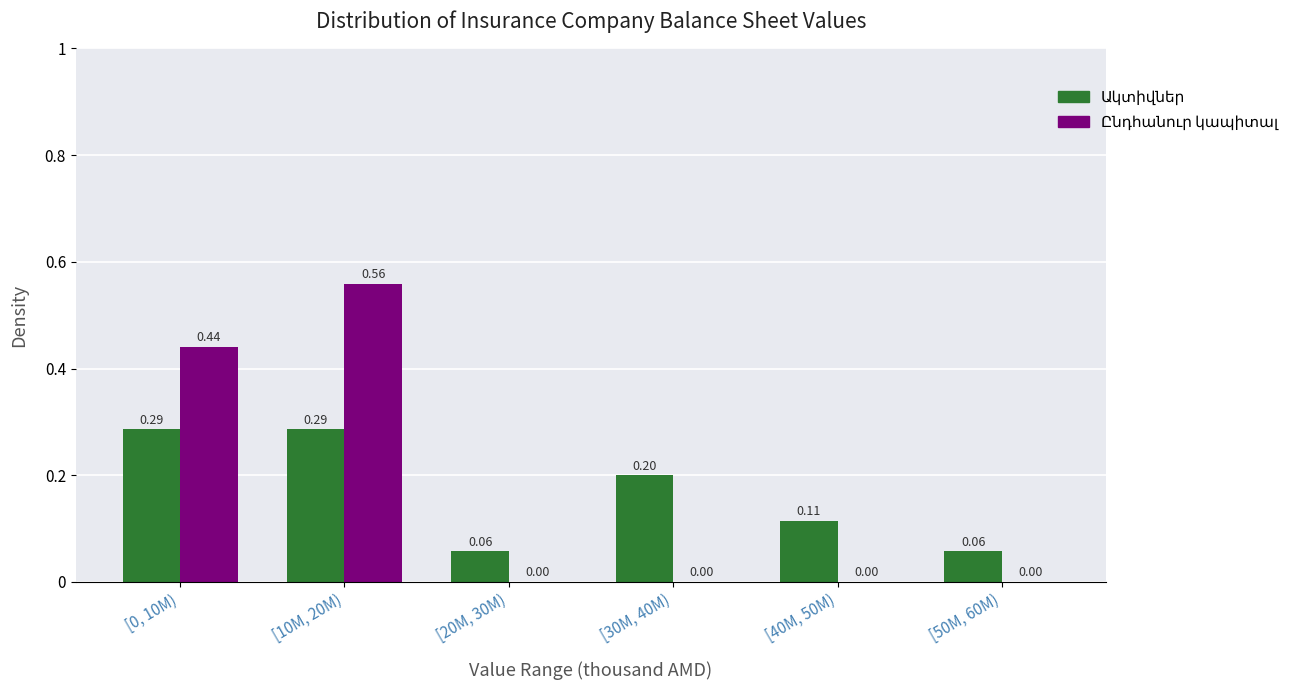

At which category is the sum across all series the highest?

[10M, 20M)